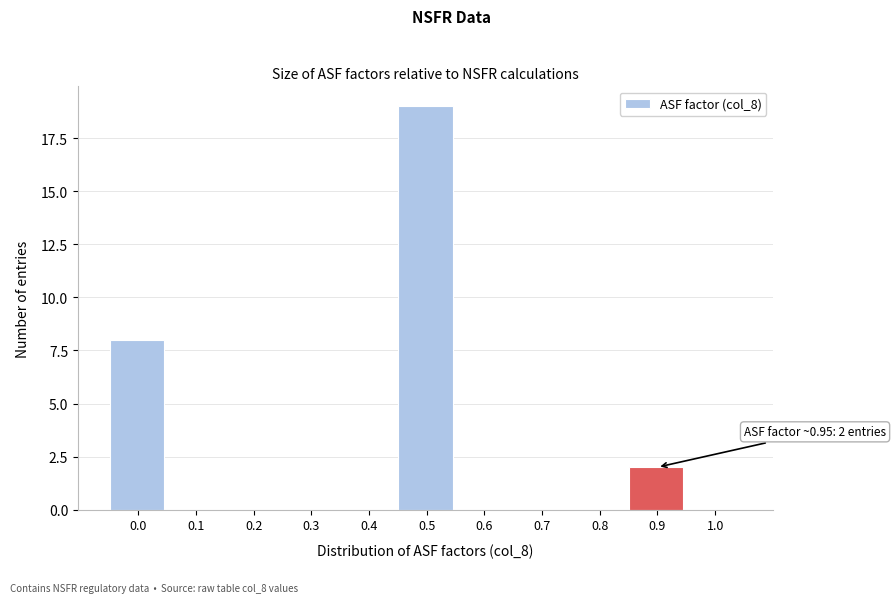

Reading left to right, transcribe all the data shown in this chart.

0.0=8	0.1=0	0.2=0	0.3=0	0.4=0	0.5=19	0.6=0	0.7=0	0.8=0	0.9=2	1.0=0